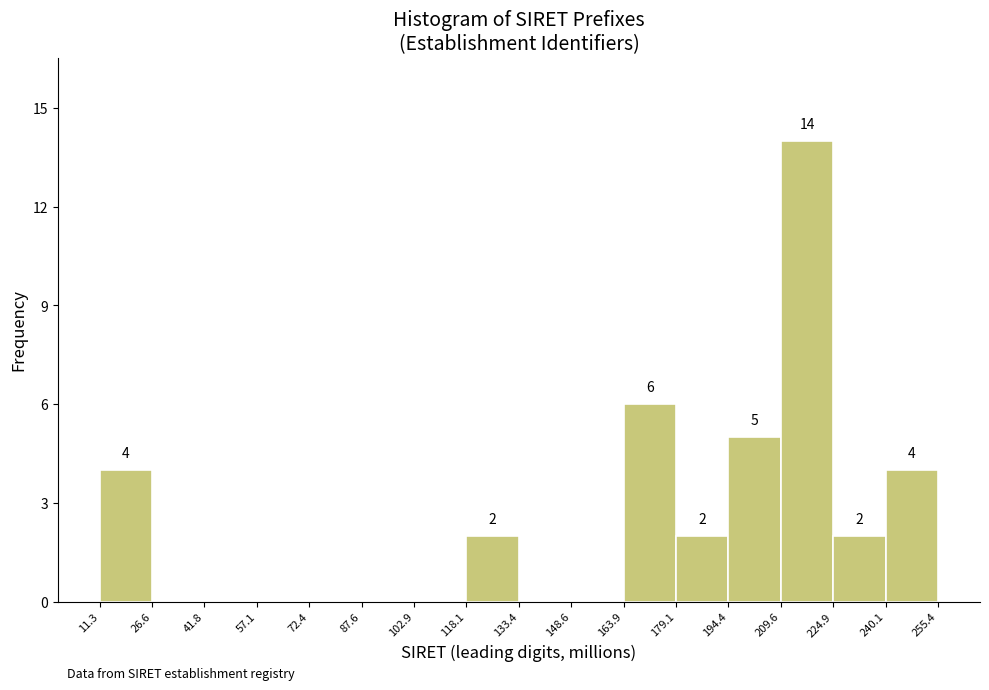

Reading left to right, list all the values displayed in this chart.

11.3=4	26.6=0	41.8=0	57.1=0	72.4=0	87.6=0	102.9=0	118.1=2	133.4=0	148.6=0	163.9=6	179.1=2	194.4=5	209.6=14	224.9=2	240.1=4